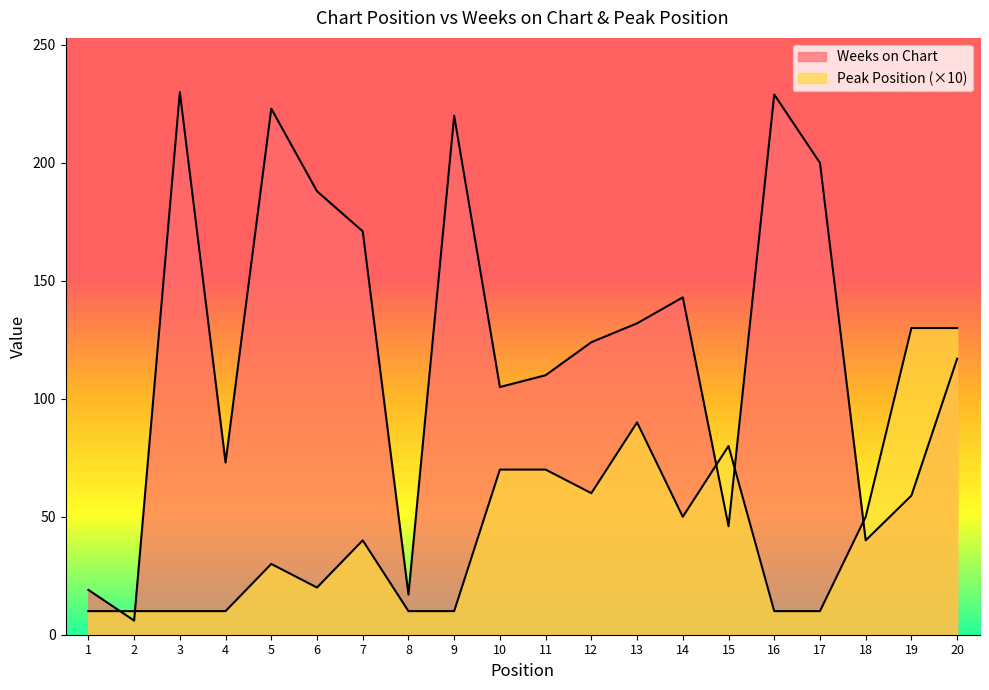

What is the minimum value for Peak Position?

10